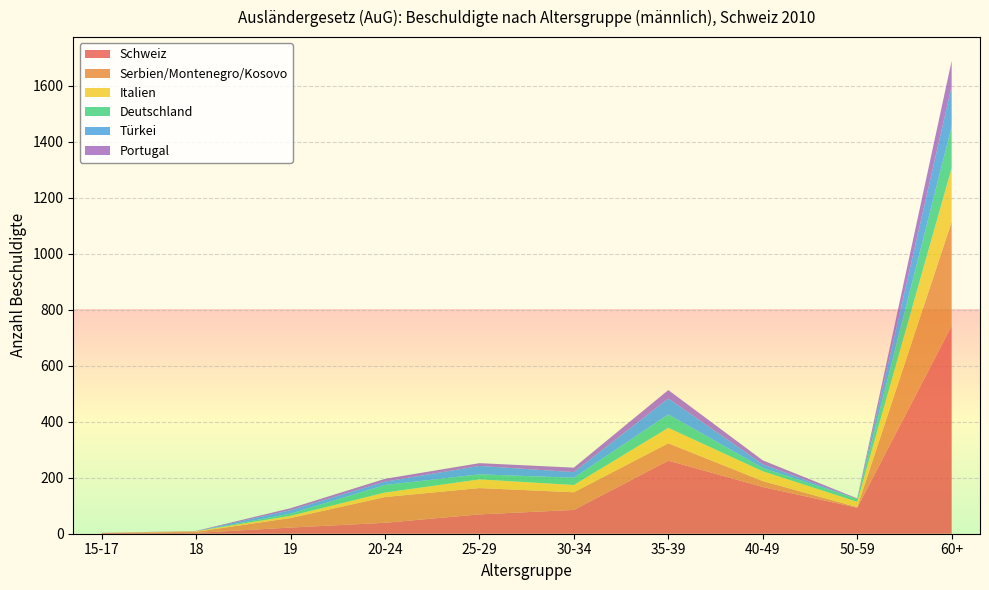

Which category has the highest value in the Italien series?

60+